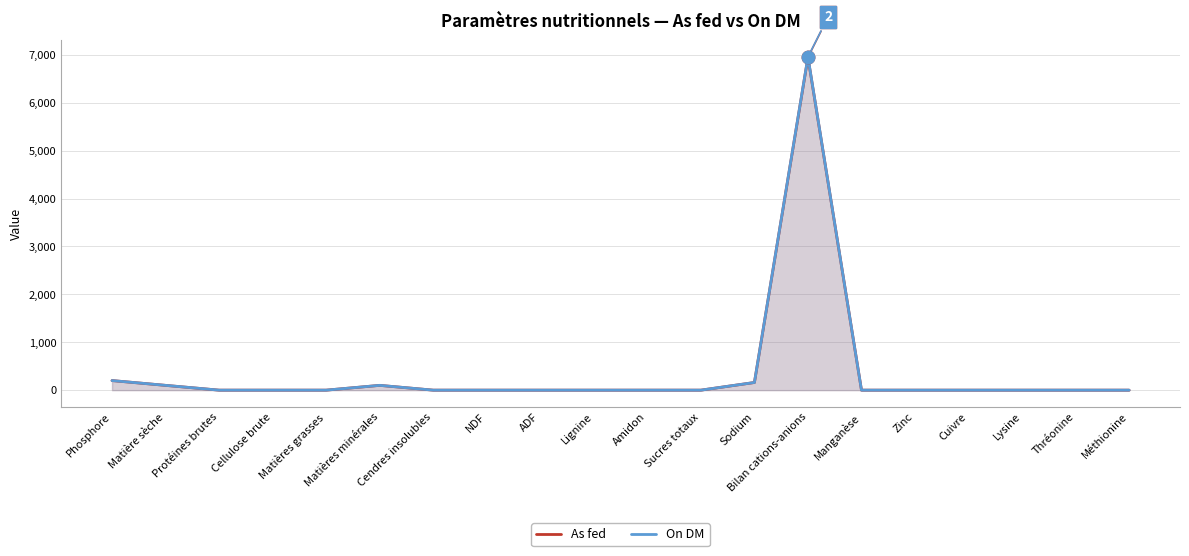

True or false: On DM and As fed intersect in this chart.

False